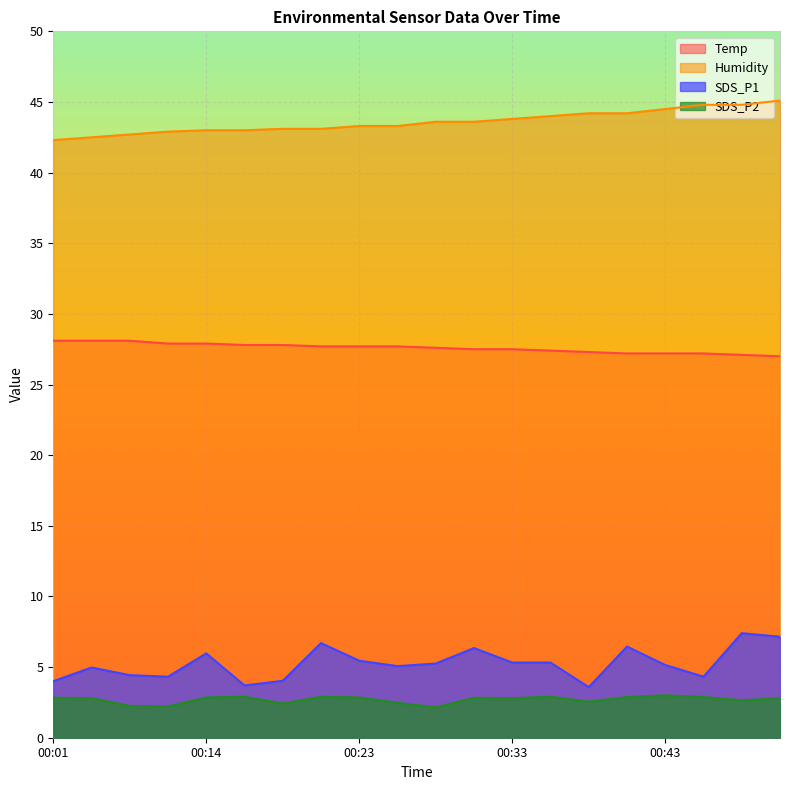

How many interior local valleys does the SDS_P2 series have?

6